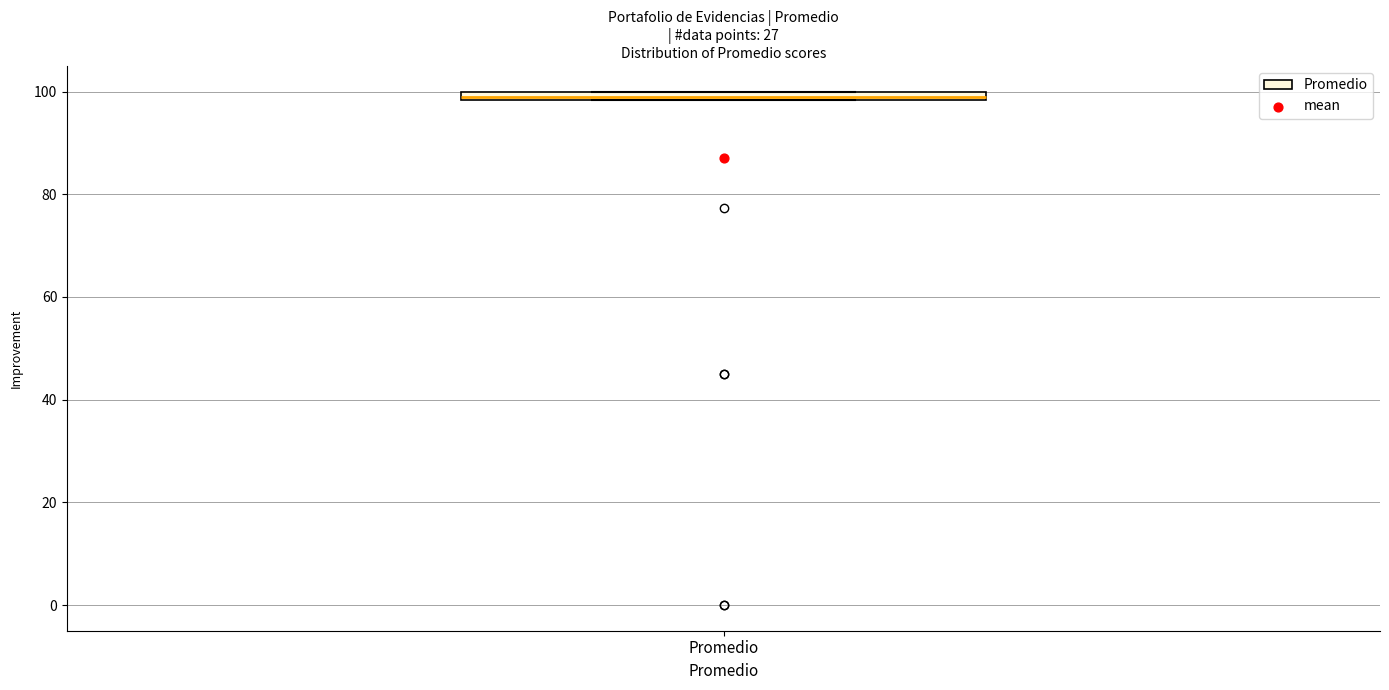

Where is the upper edge of the box for Promedio on the y-axis? The values are not printed on the chart, so give them approximately, as read against the axis.

100